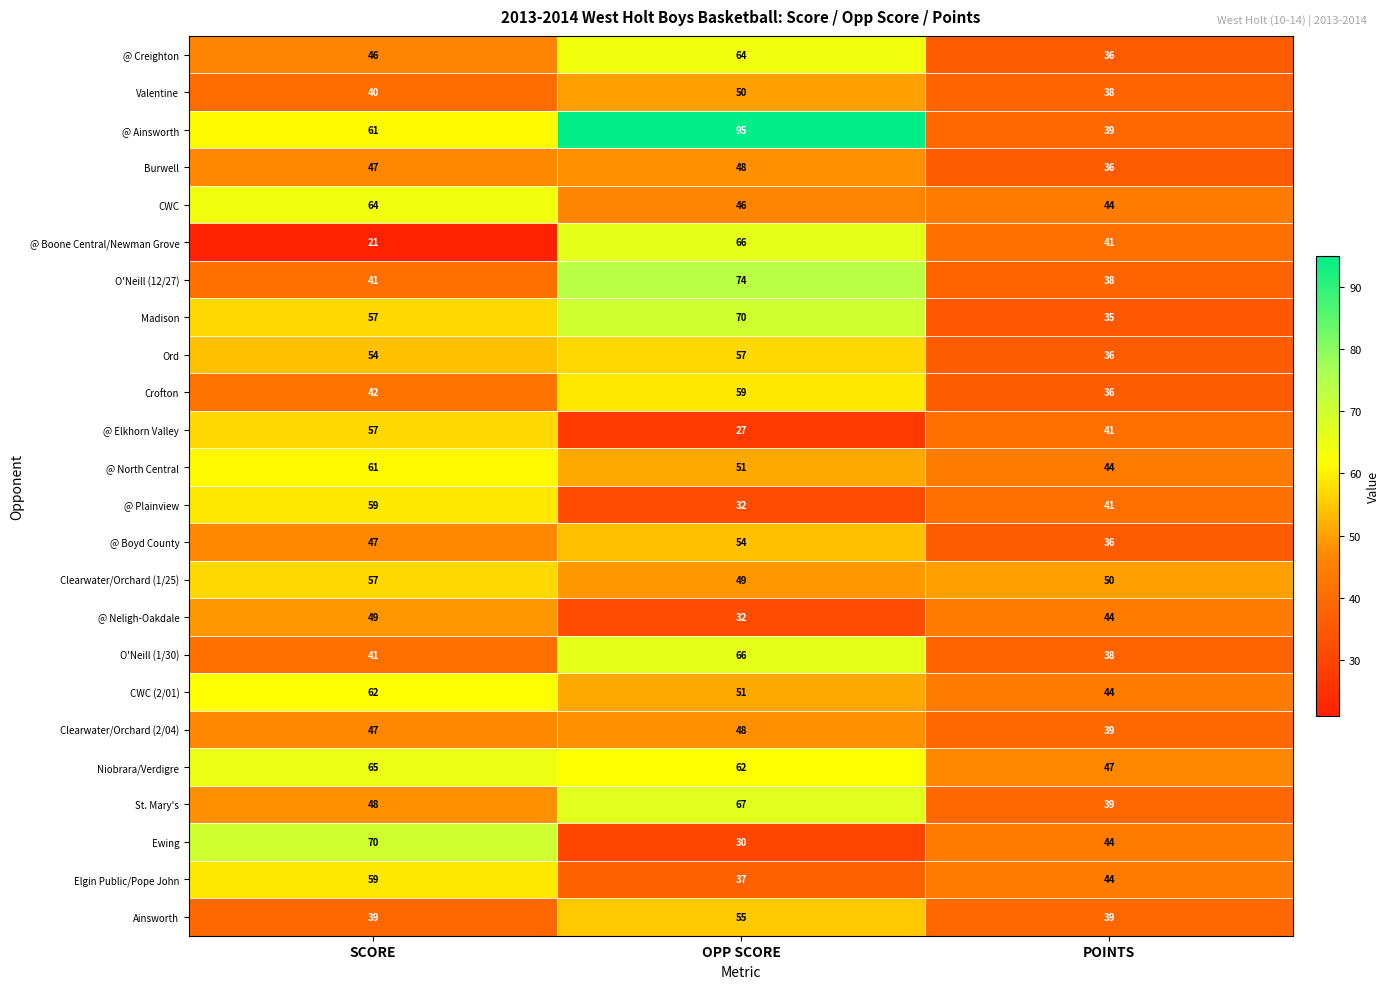

At which category is the sum across all series the highest?

OPP SCORE